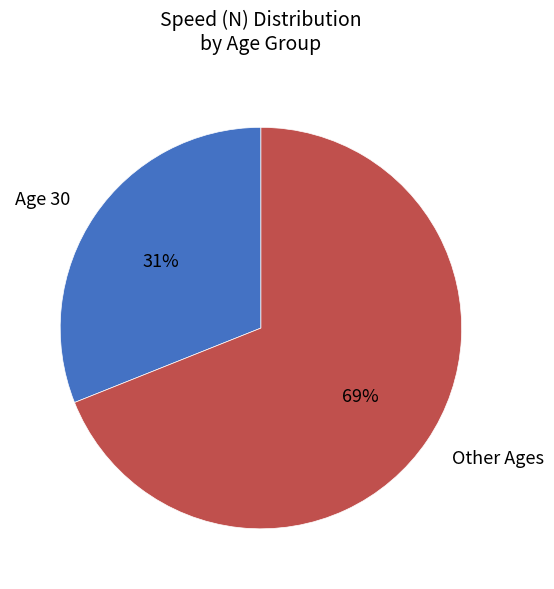

Count the number of slices in the pie.

2